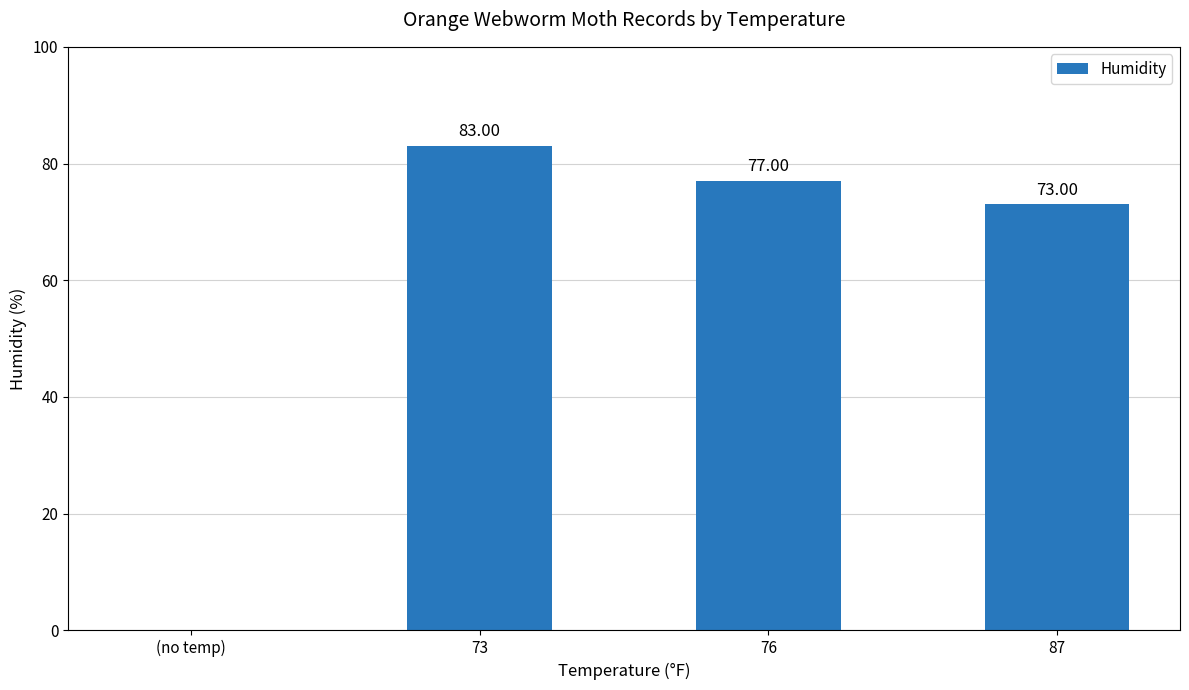

Which label corresponds to the largest value in the chart?

73